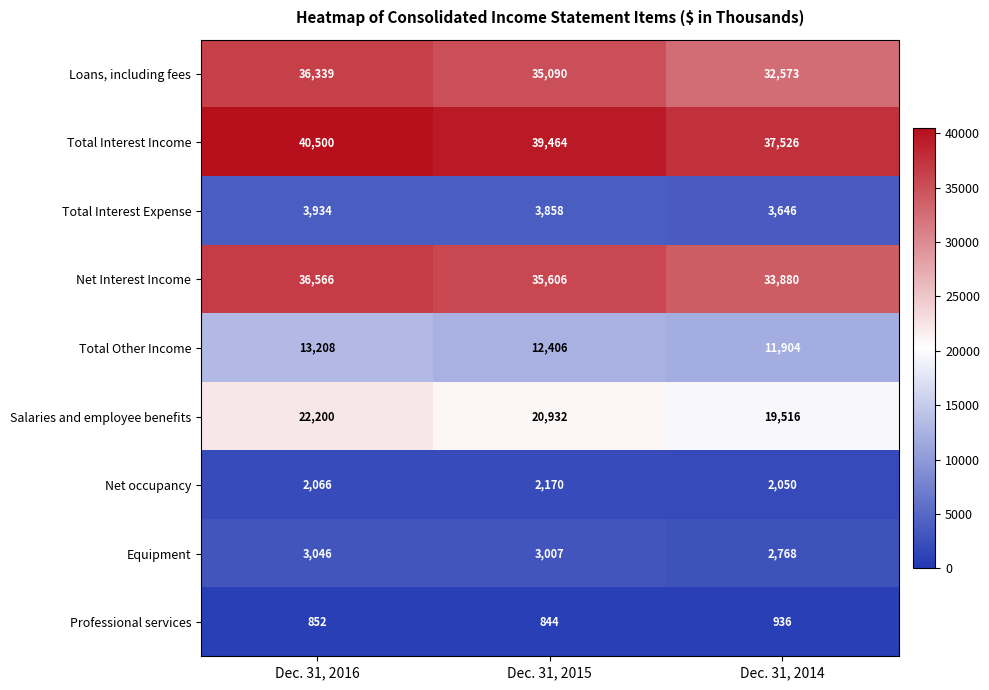

Which series has the largest range (max minus min)?

Loans, including fees